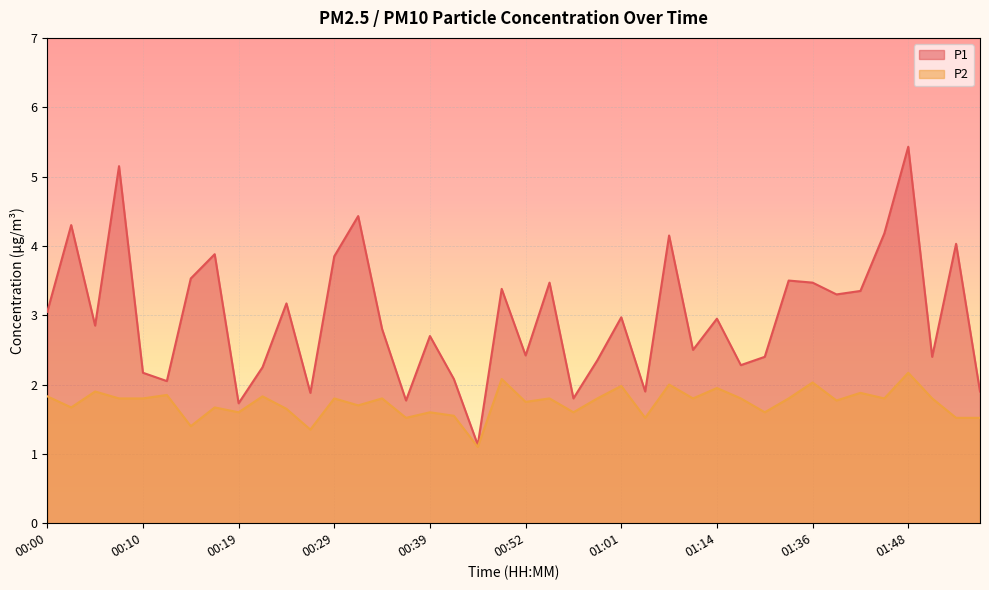

List the series in order of their peak value, lowest first.

P2, P1